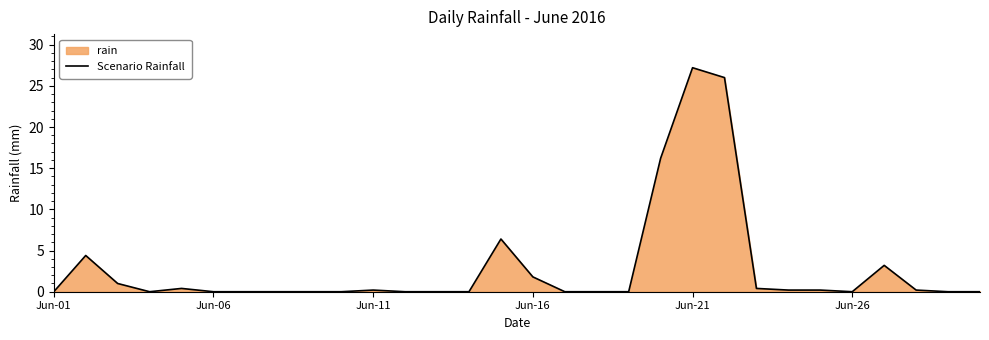

Is it true that the value at Jun-06 is 0.0?

True